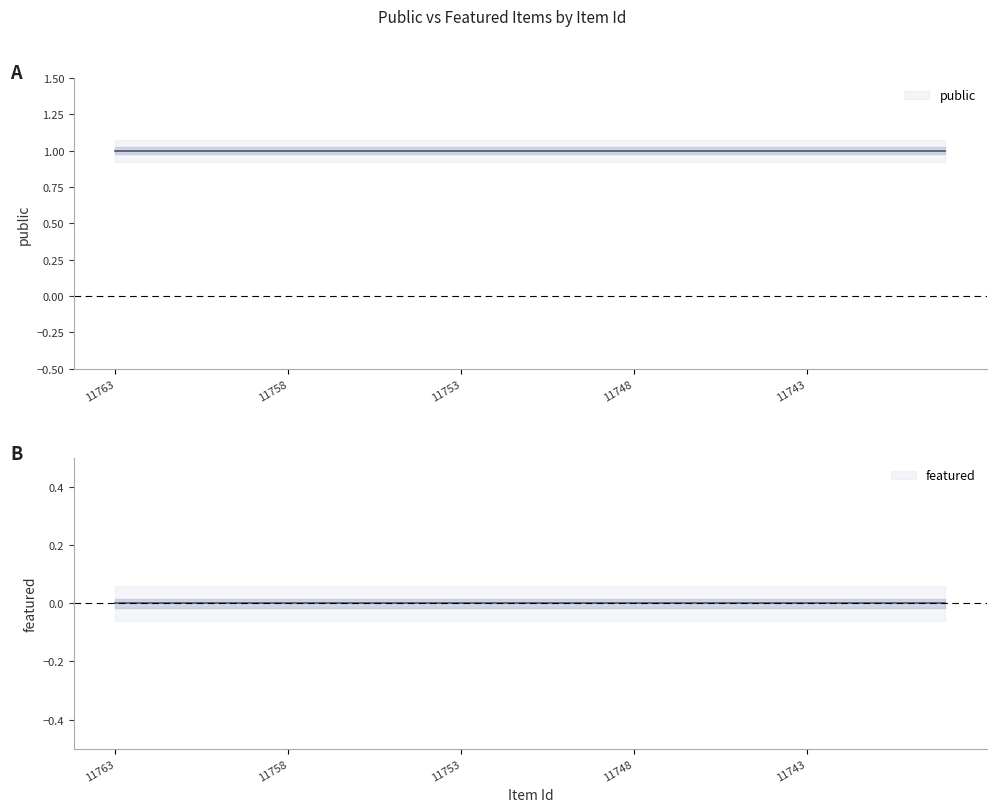

What is the value of the public point at the 18th from the left?

1